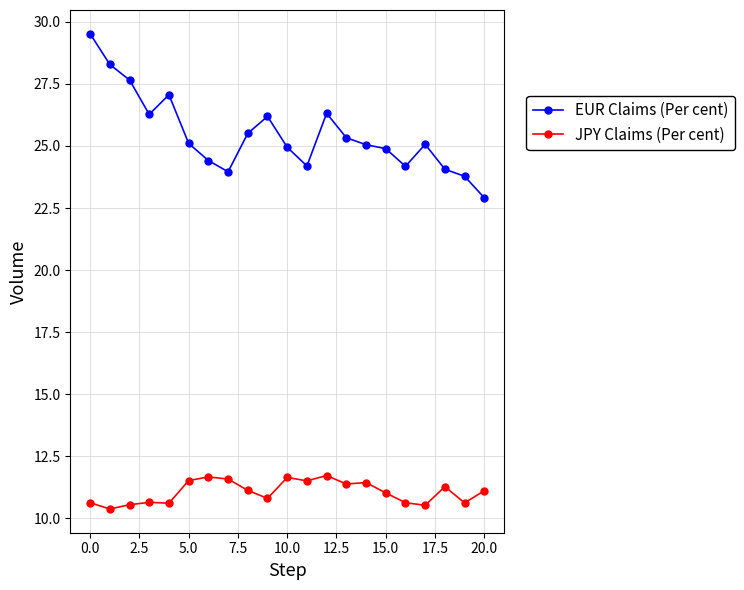

What are all the series names shown in the legend?

EUR Claims (Per cent), JPY Claims (Per cent)